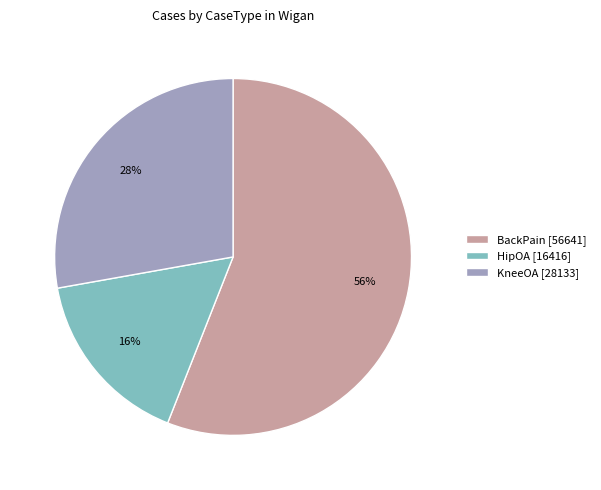

How many segments does this pie chart have?

3